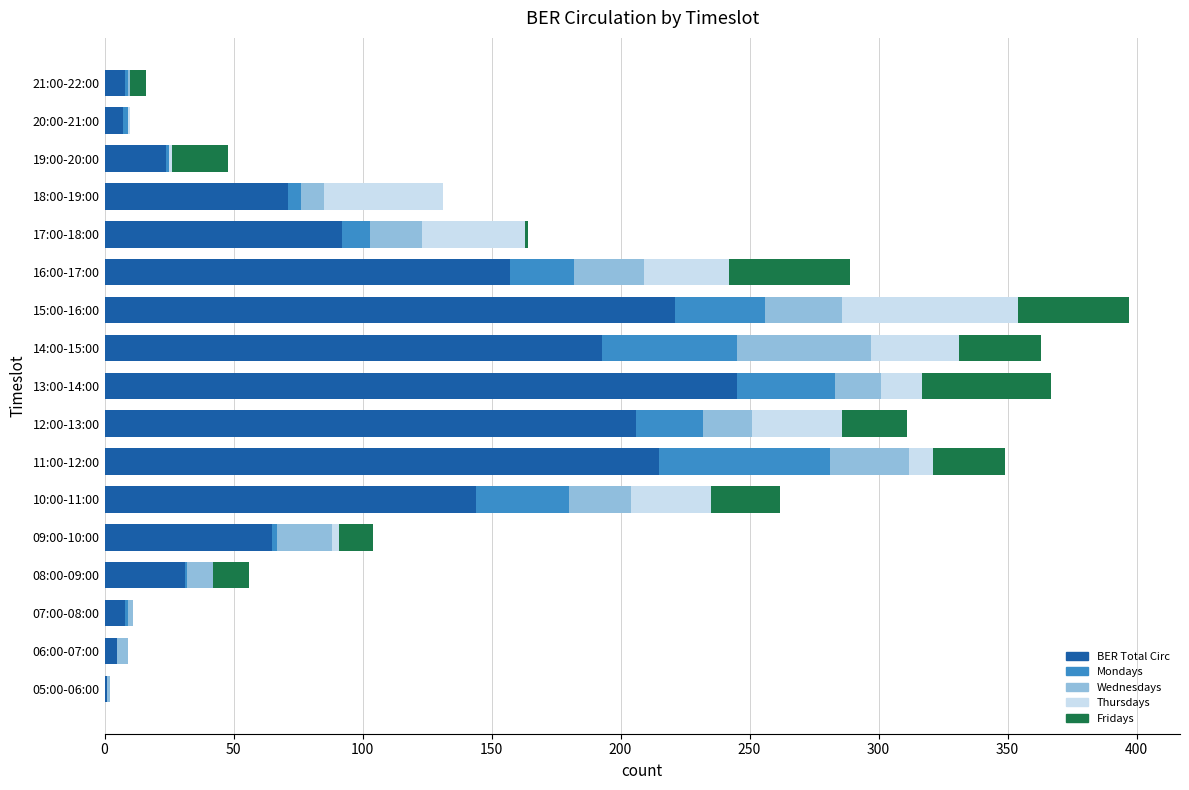

Where is BER Total Circ nearest to the value 123?

10:00-11:00